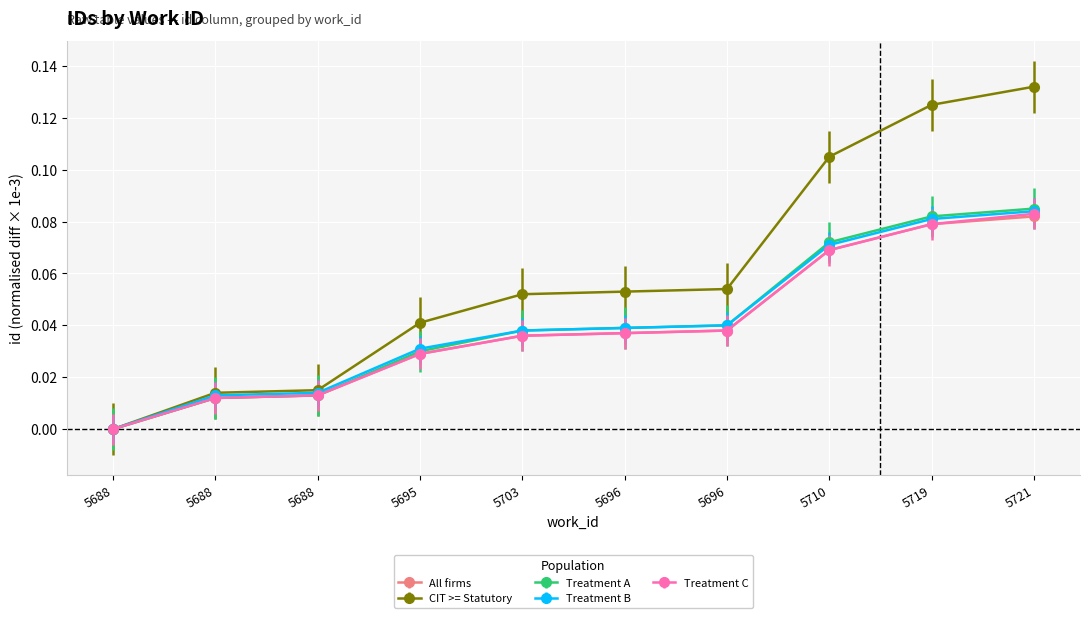

What are all the series names shown in the legend?

All firms, CIT >= Statutory, Treatment A, Treatment B, Treatment C